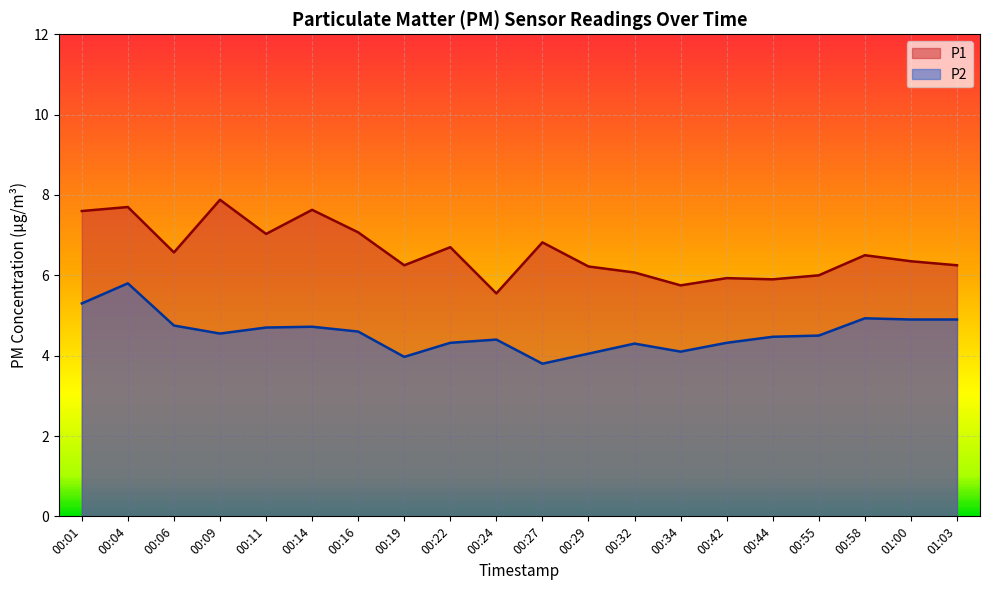

Reading left to right, what are all the values shown in this chart?

P1: 00:01=7.6	00:04=7.7	00:06=6.6	00:09=7.9	00:11=7.0	00:14=7.6	00:16=7.1	00:19=6.2	00:22=6.7	00:24=5.5	00:27=6.8	00:29=6.2	00:32=6.1	00:34=5.8	00:42=5.9	00:44=5.9	00:55=6.0	00:58=6.5	01:00=6.3	01:03=6.2
P2: 00:01=5.3	00:04=5.8	00:06=4.8	00:09=4.5	00:11=4.7	00:14=4.7	00:16=4.6	00:19=4.0	00:22=4.3	00:24=4.4	00:27=3.8	00:29=4.0	00:32=4.3	00:34=4.1	00:42=4.3	00:44=4.5	00:55=4.5	00:58=4.9	01:00=4.9	01:03=4.9